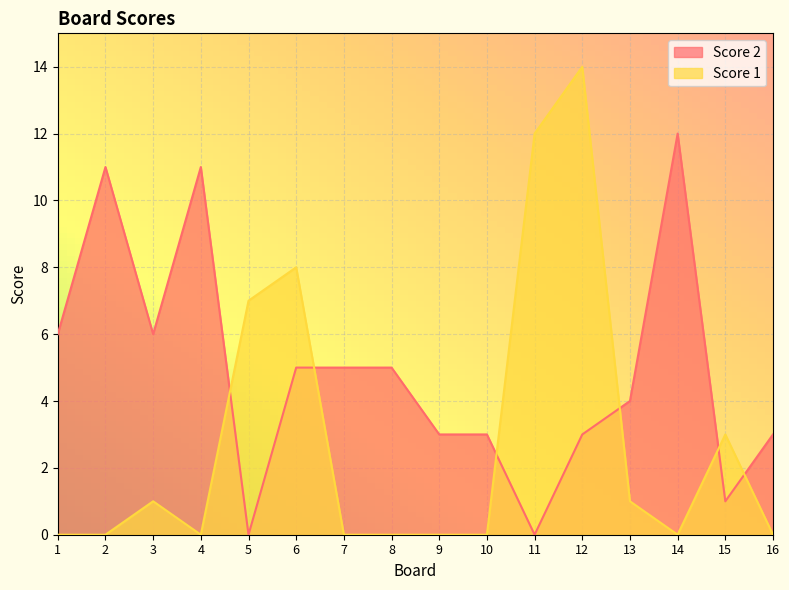

Rank the series at 2 from lowest to highest value.

Score 1, Score 2